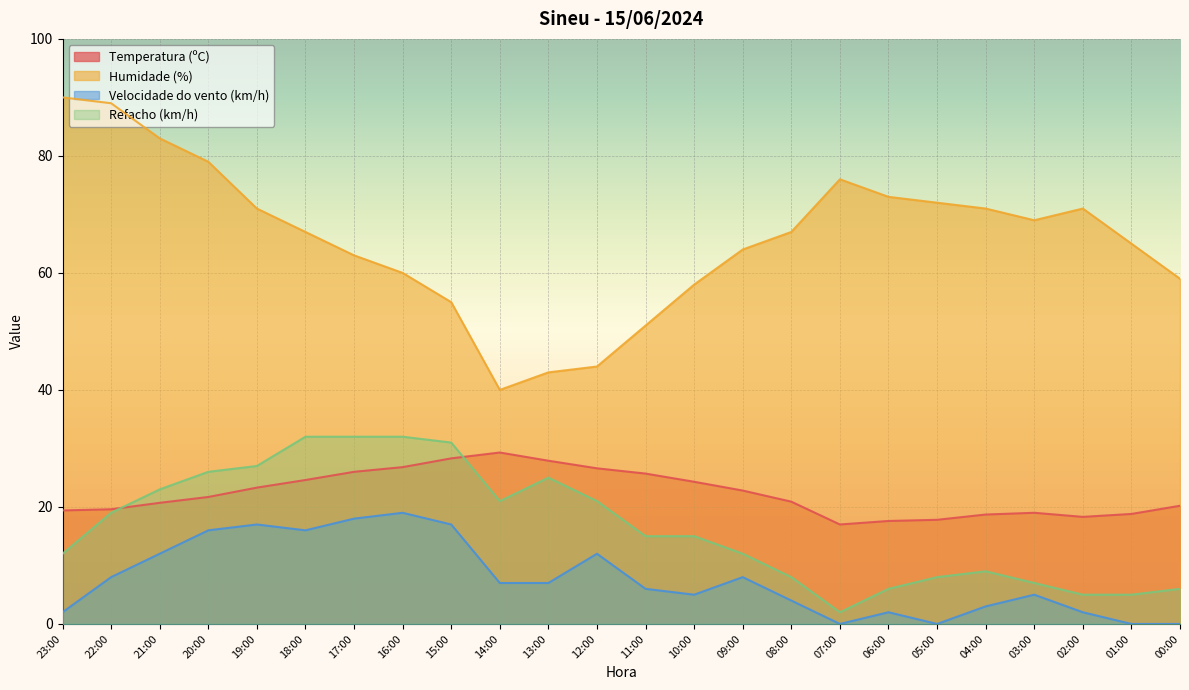

Count the number of data series in this chart.

4